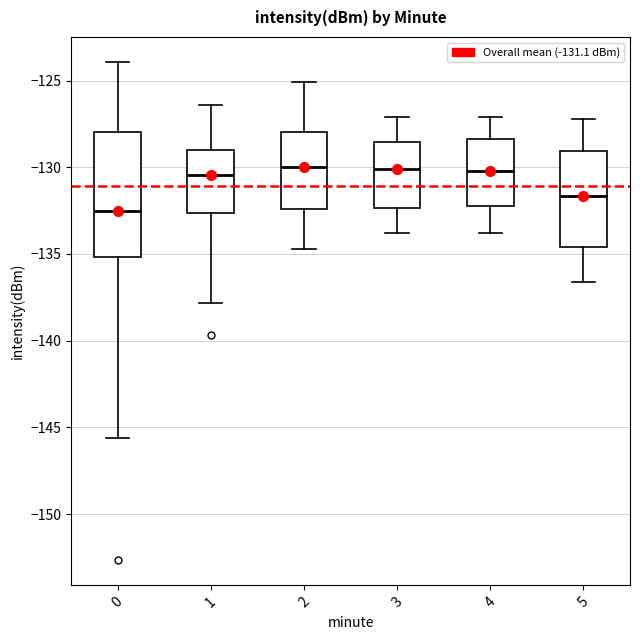

Comparing the boxes themselves (not the whiskers), which one is the tallest?

0